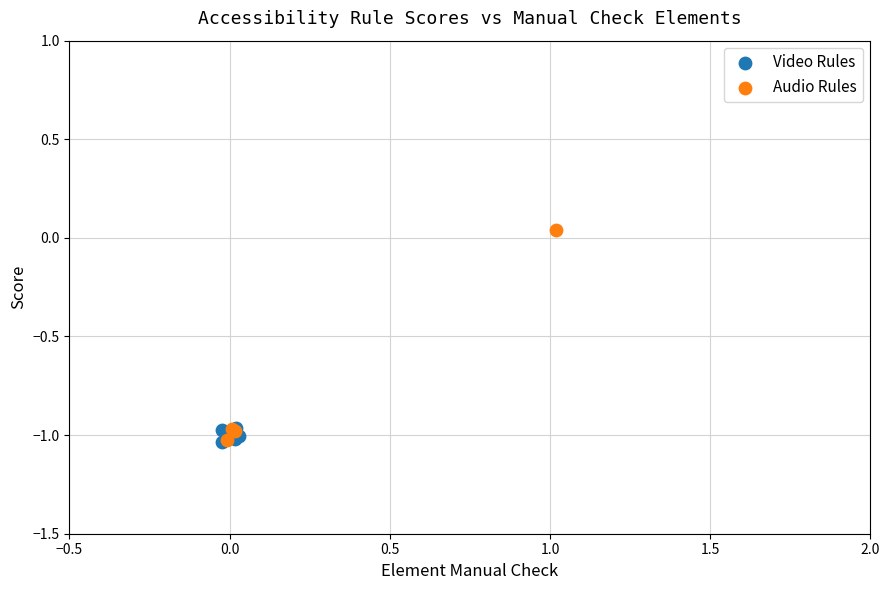

Which series has the largest Y range (max minus min)?

Audio Rules